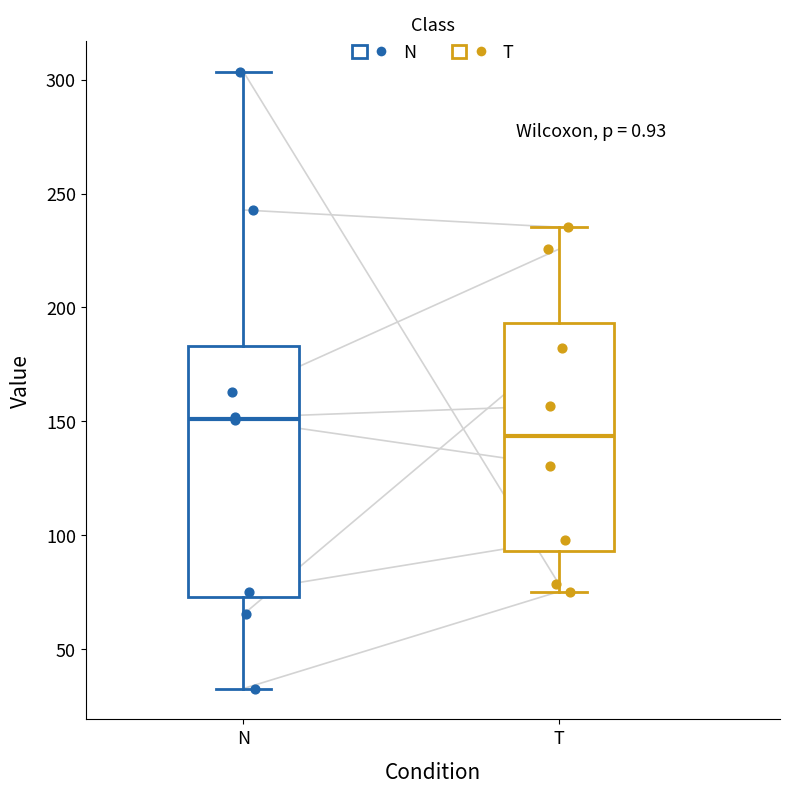

Where is the lower edge of the box for T on the y-axis? The values are not printed on the chart, so give them approximately, as read against the axis.

95